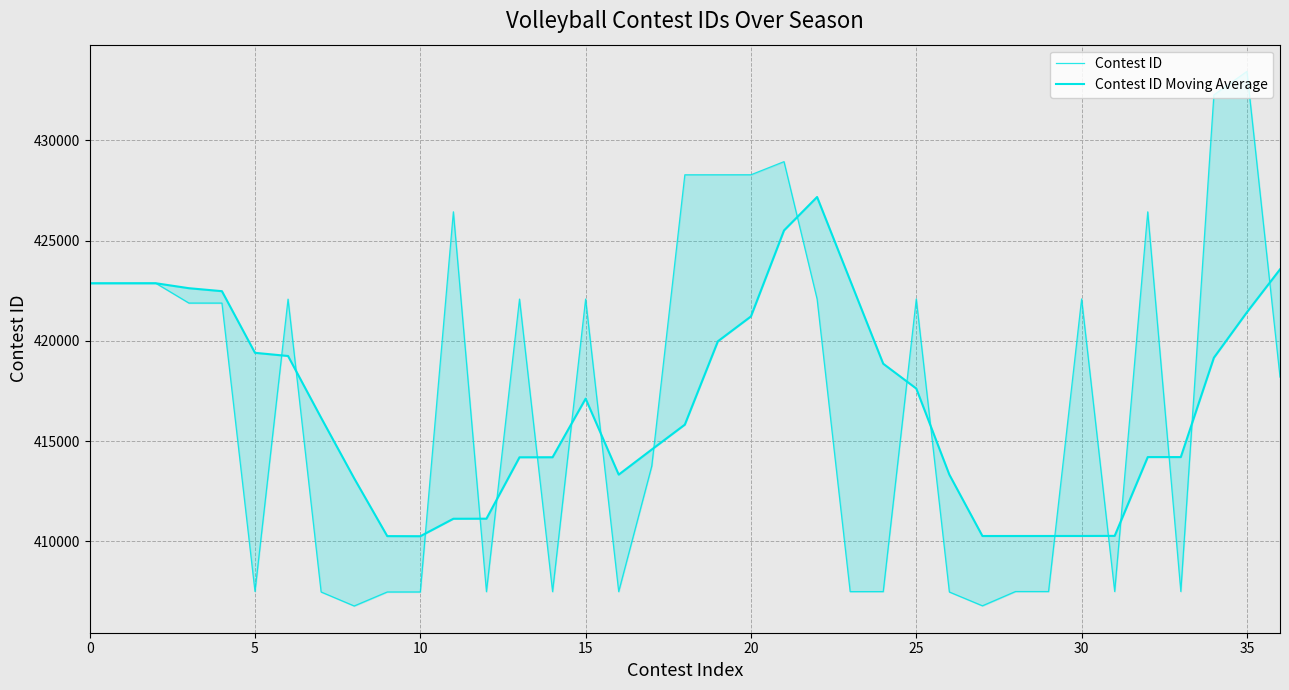

True or false: Contest ID Moving Average has a value of 114850.7 at 9.

False